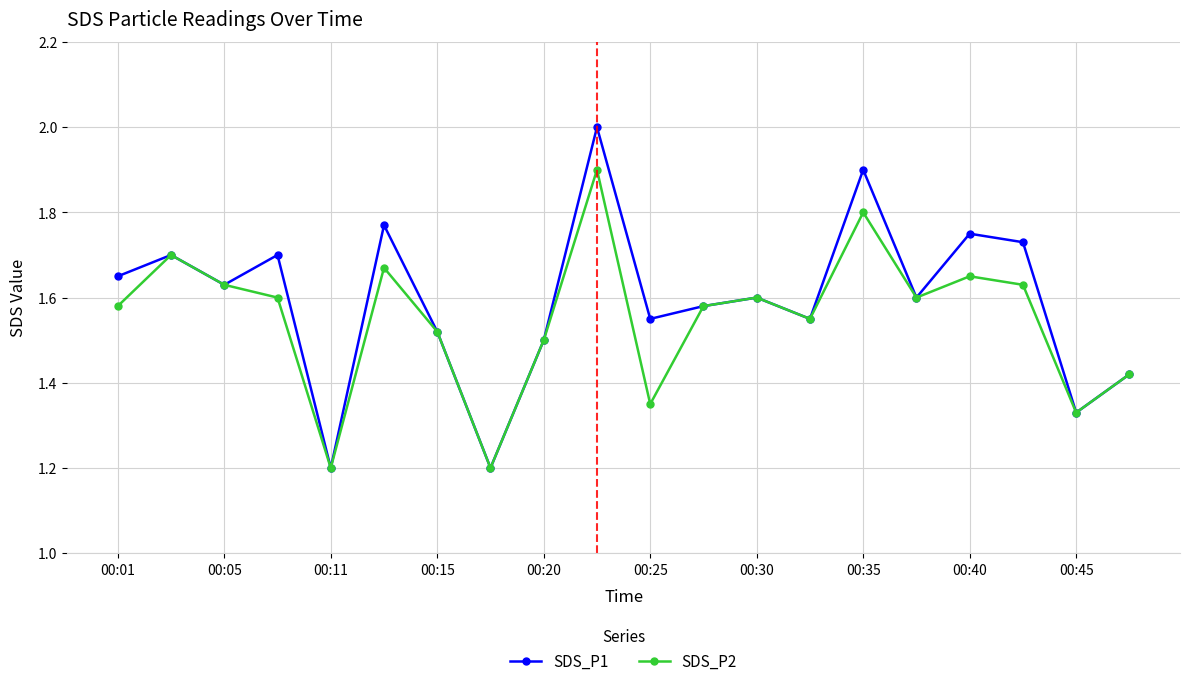

What is the maximum value shown in the chart?

2.0